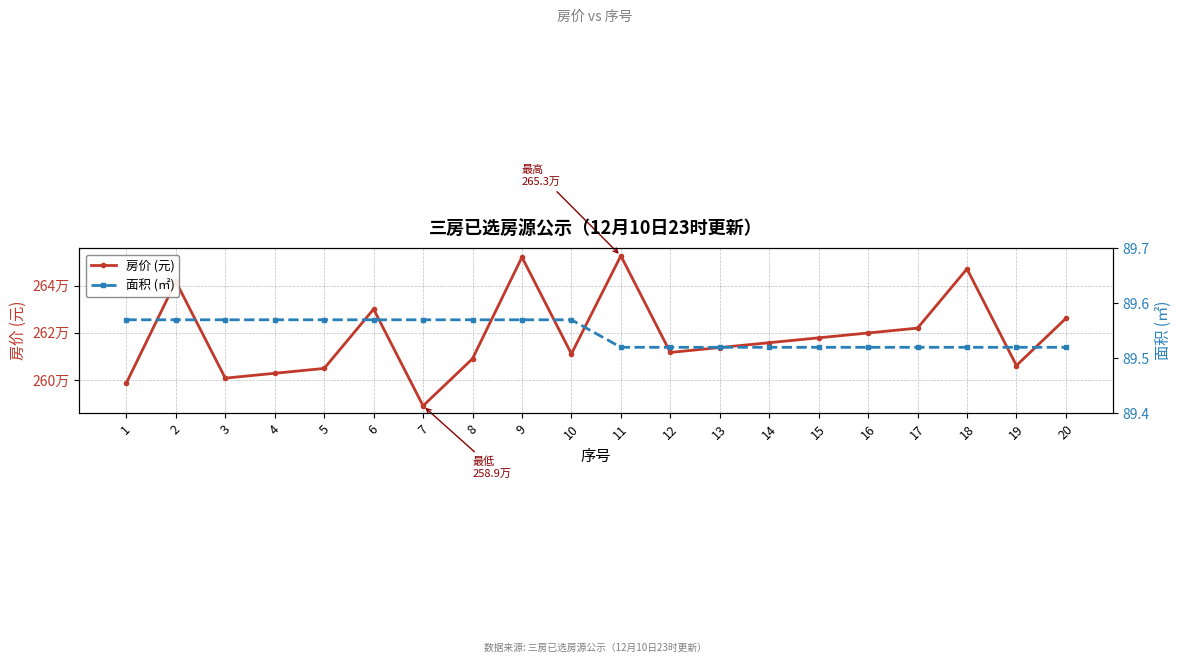

What is the total value across all series at 10?

2611147.6